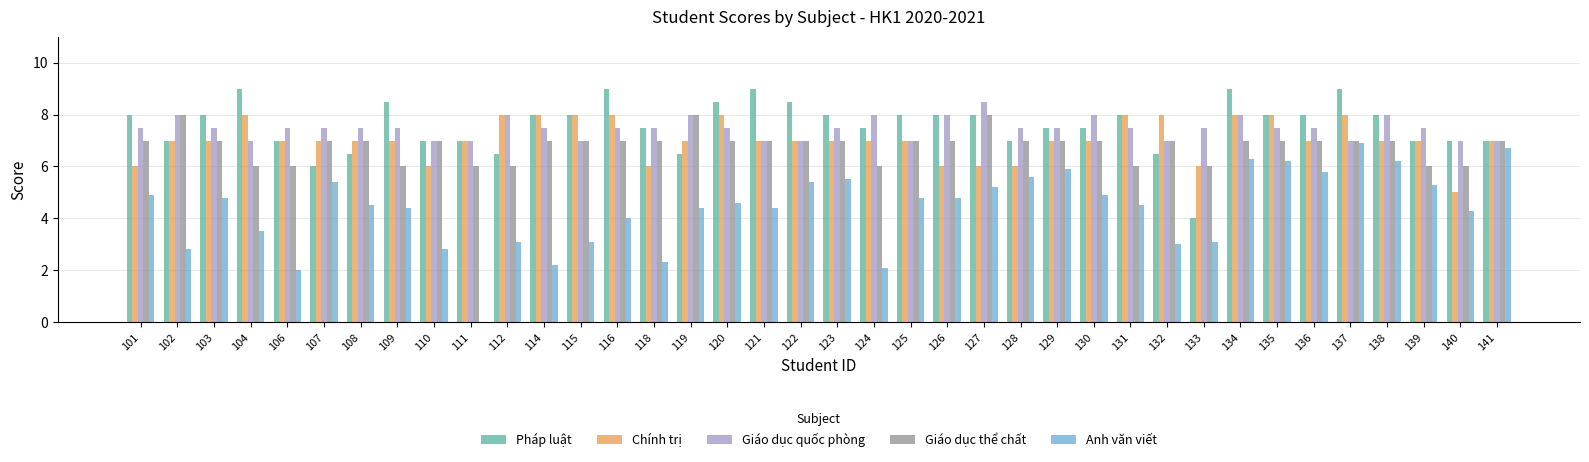

Which series has the largest total across all categories?

Pháp luật